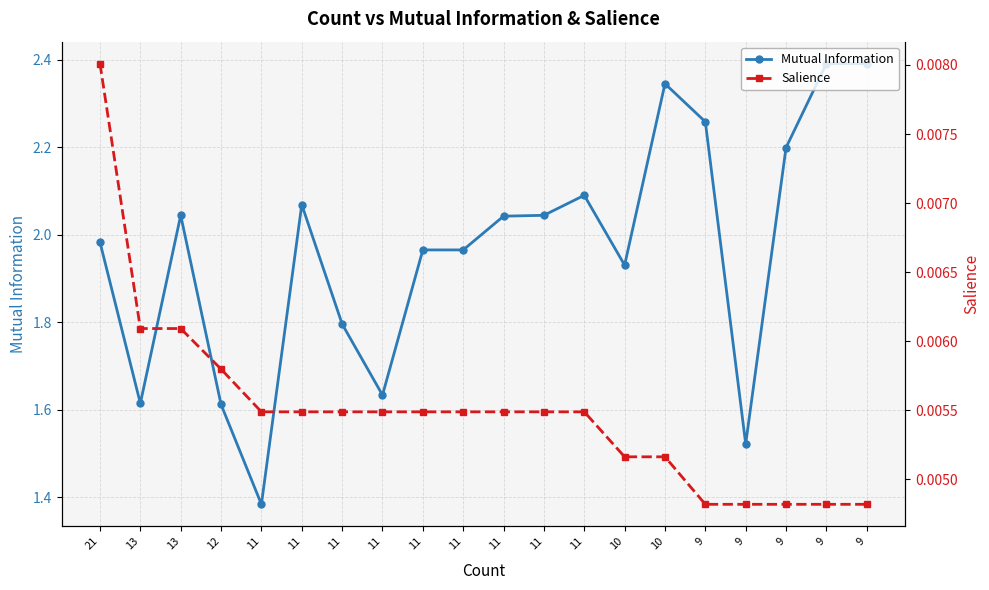

Rank the categories by Salience value from lowest to highest.

9, 9, 9, 9, 9, 10, 10, 11, 11, 11, 11, 11, 11, 11, 11, 11, 12, 13, 13, 21